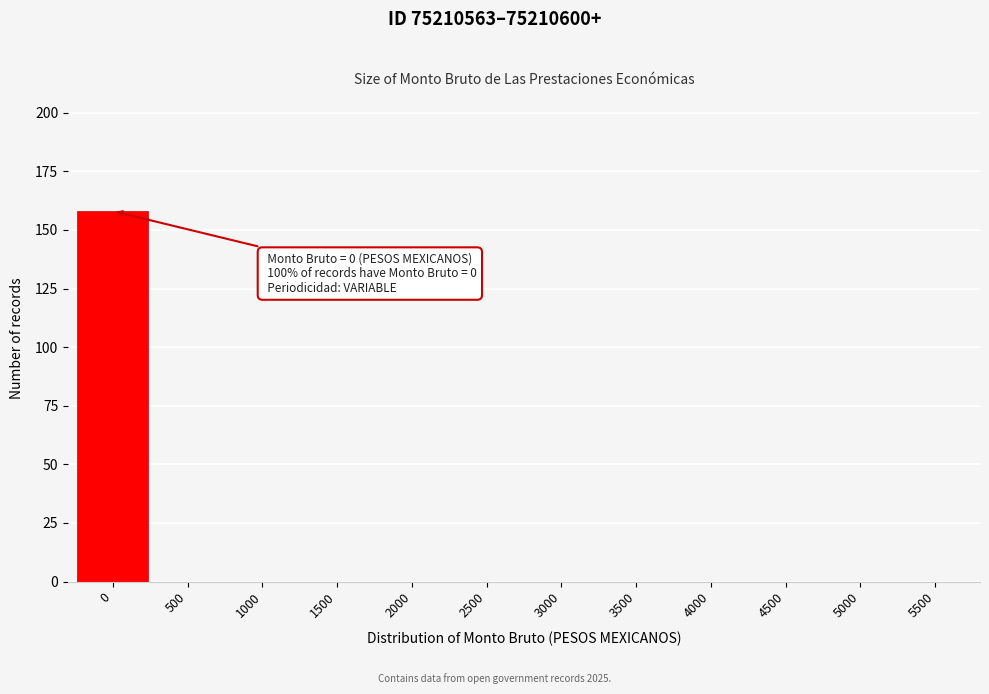

Reading right to left, extract all data points from this chart.

5500=0	5000=0	4500=0	4000=0	3500=0	3000=0	2500=0	2000=0	1500=0	1000=0	500=0	0=158